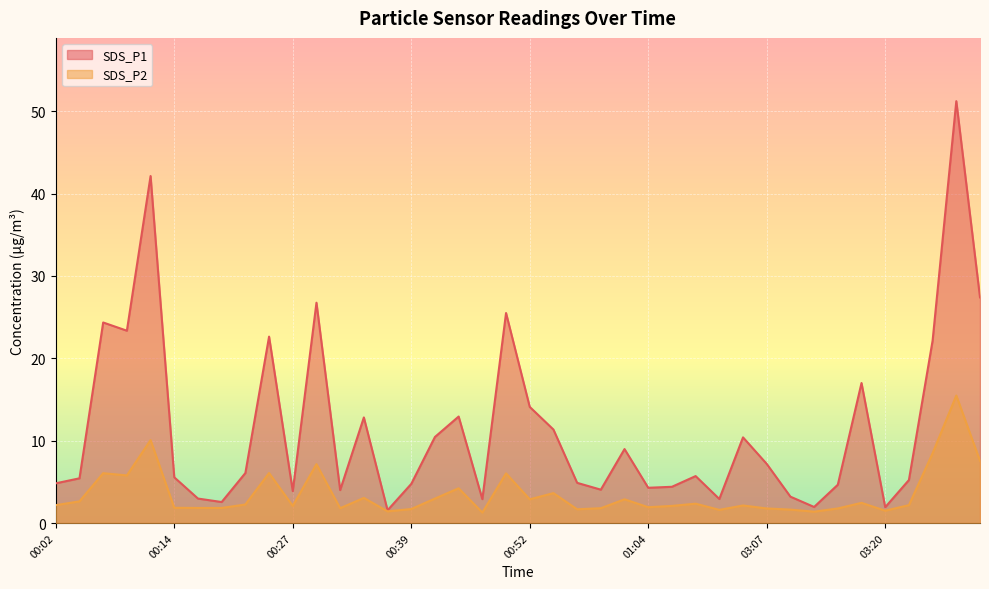

Which series has the widest spread of values?

SDS_P1